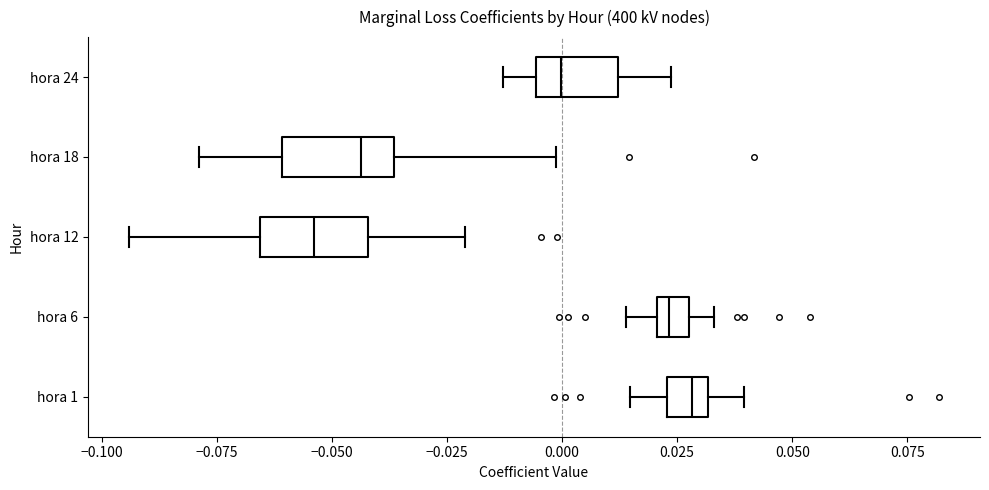

Where is the right edge of the box for hora 18 on the x-axis? The values are not printed on the chart, so give them approximately, as read against the axis.

-0.035